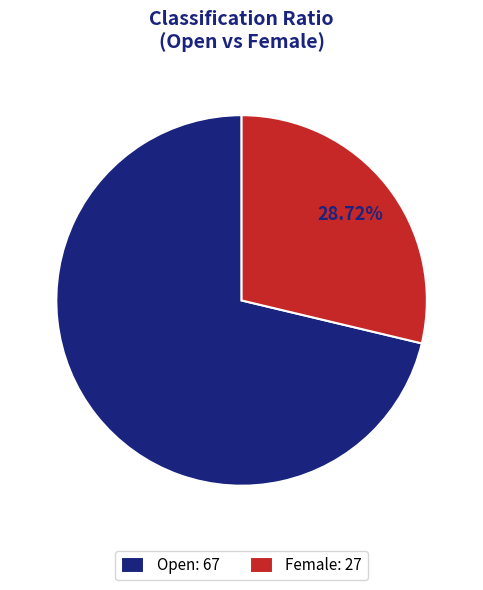

Does Open represent more than half of the total?

Yes